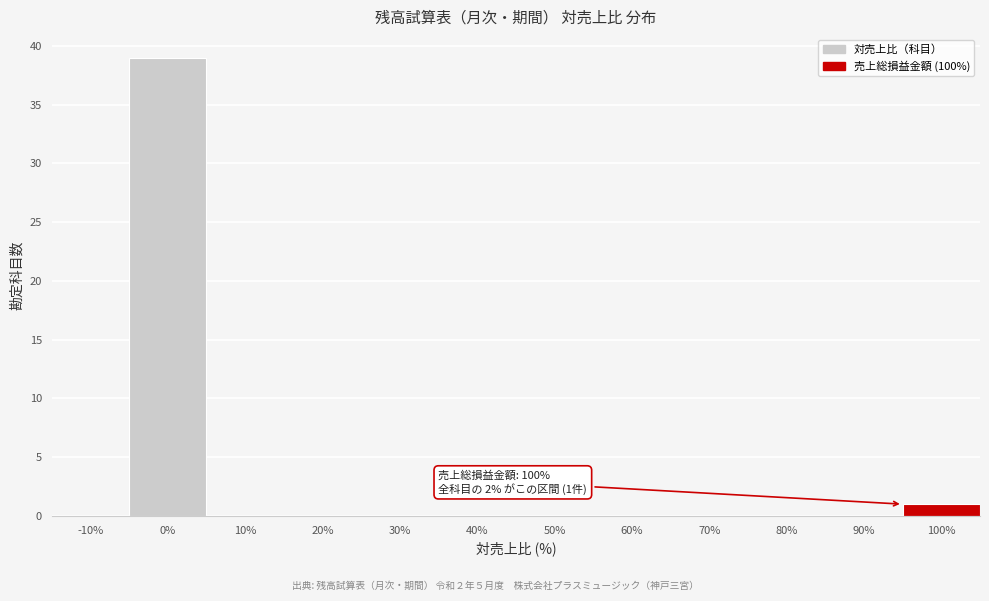

Reading right to left, what are all the values shown in this chart?

100%=1	90%=0	80%=0	70%=0	60%=0	50%=0	40%=0	30%=0	20%=0	10%=0	0%=39	-10%=0